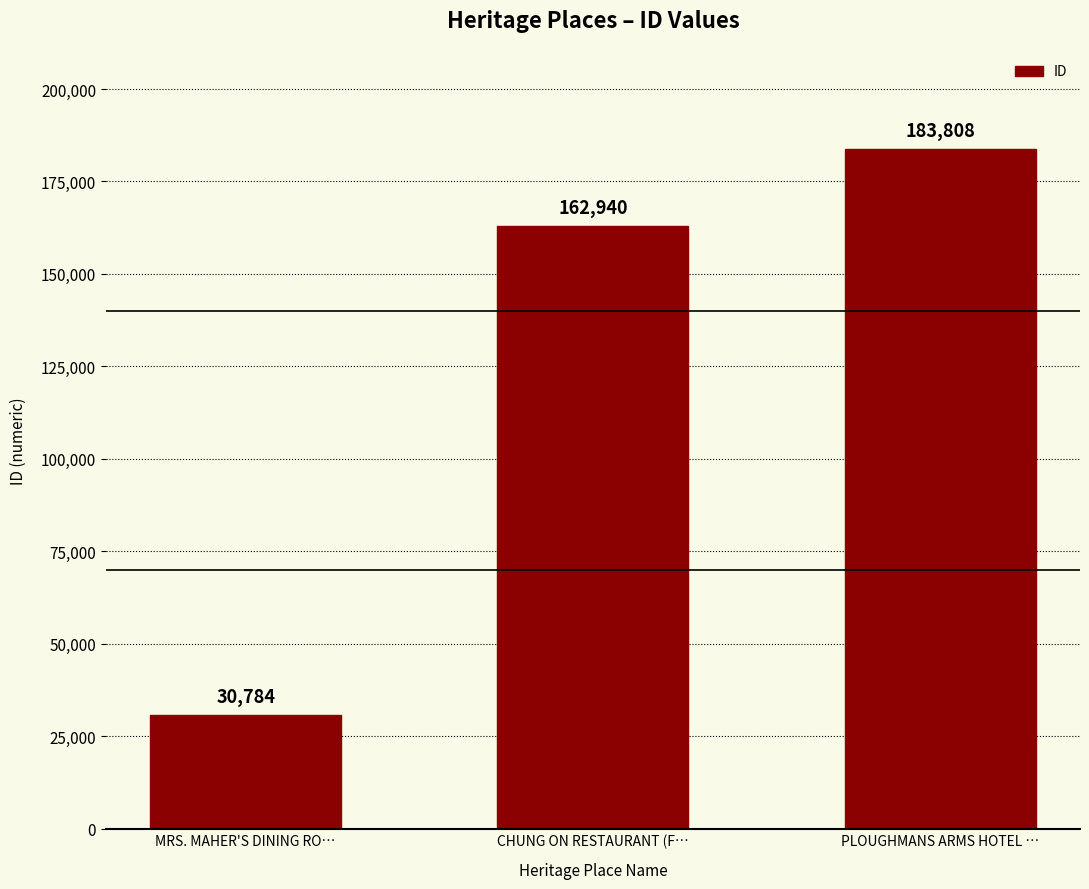

Which category has the highest value across all series?

PLOUGHMANS ARMS HOTEL …